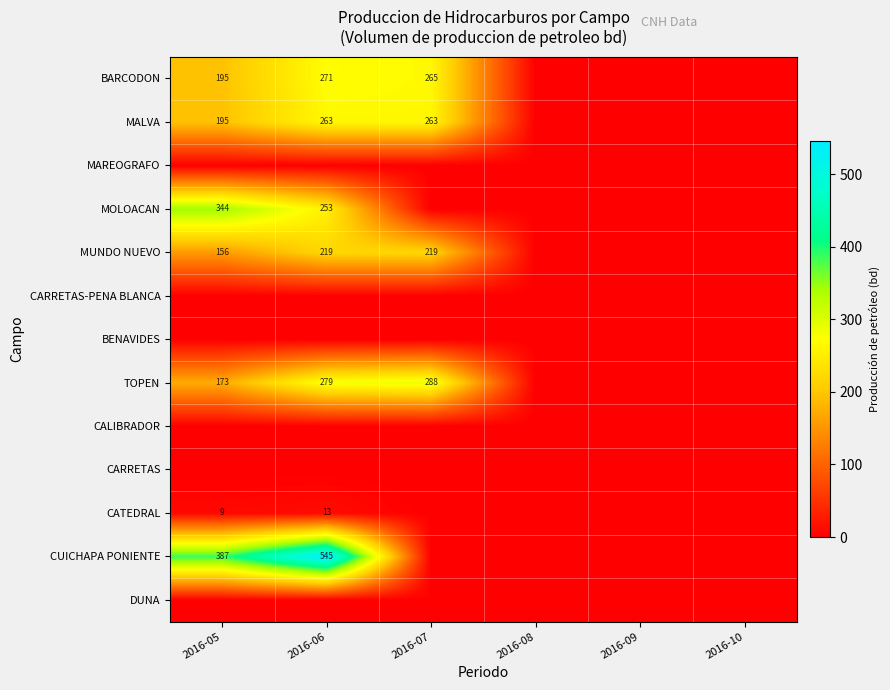

What is the total value across all series at 2016-07?

1035.9